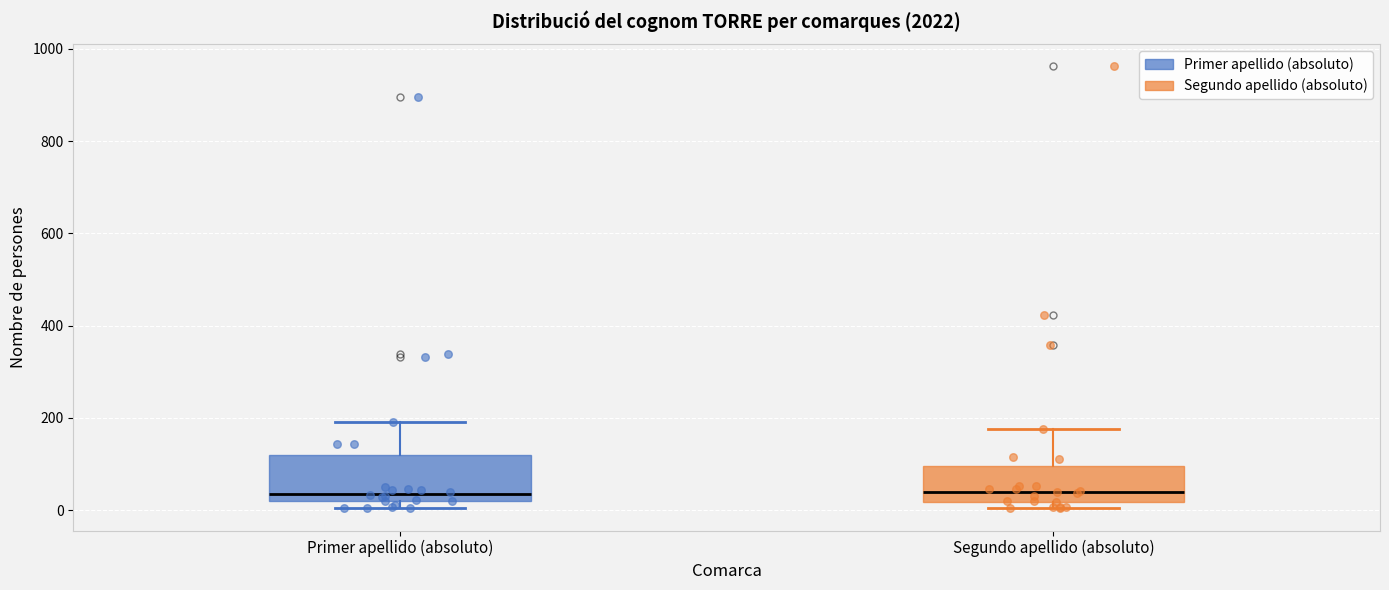

Where is the lower edge of the box for Primer apellido (absoluto) on the y-axis? The values are not printed on the chart, so give them approximately, as read against the axis.

20